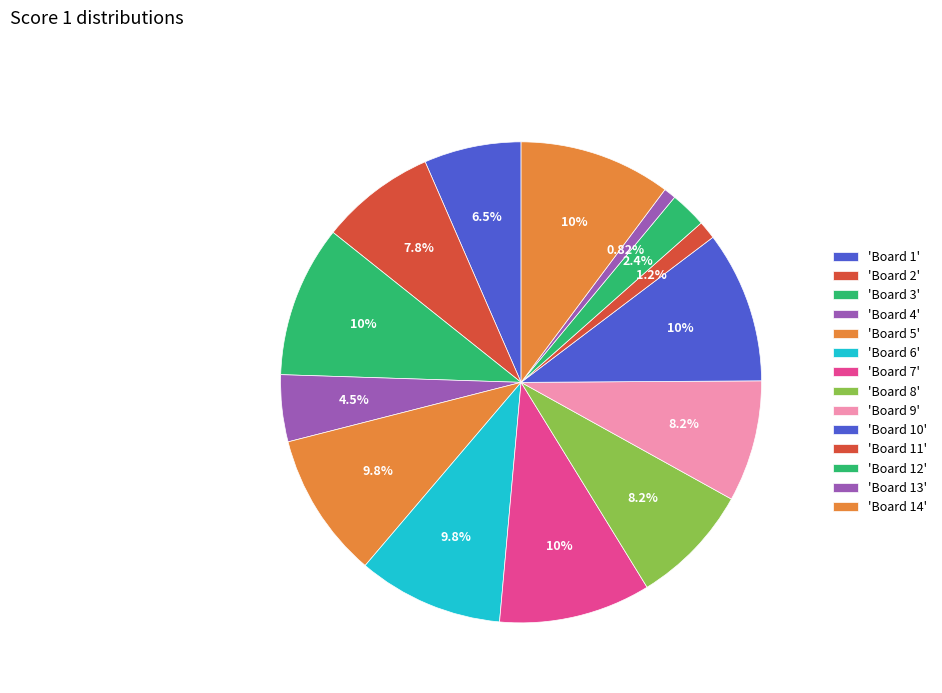

What is the largest slice in the pie chart?

Board 3